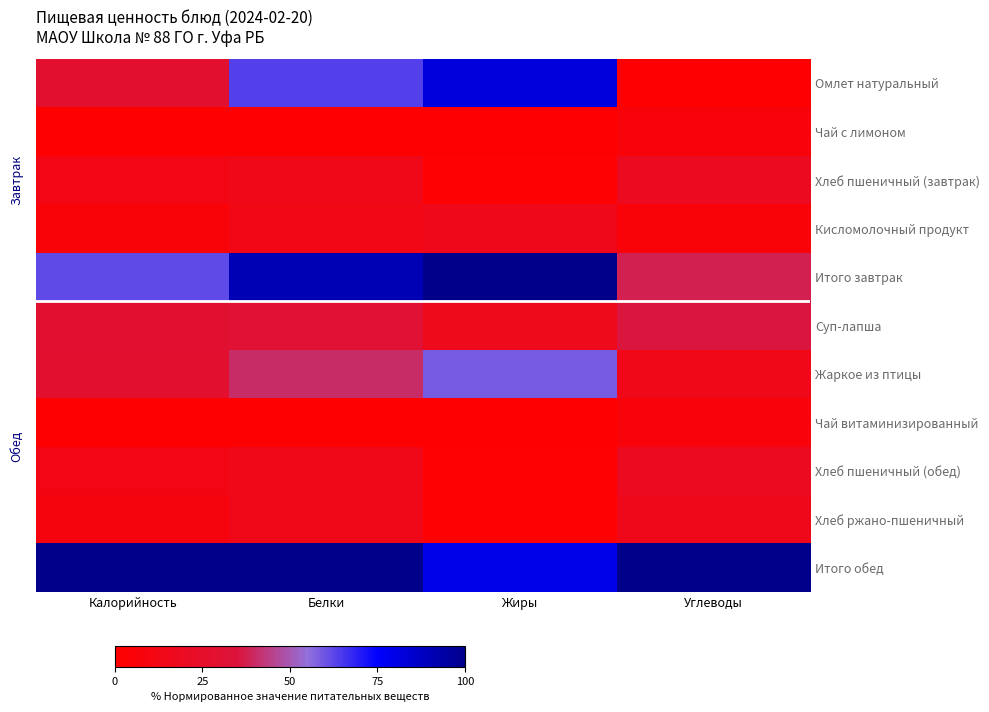

How many data points does each series have?

4